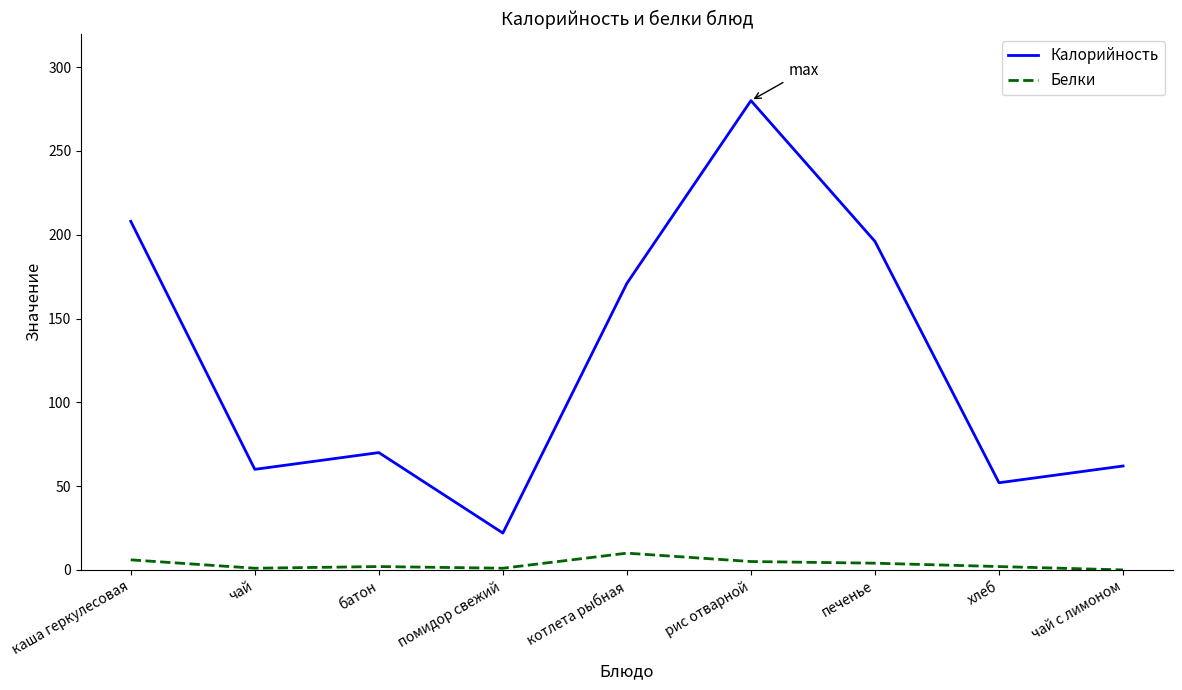

At how many categories does at least one series exceed 231?

1